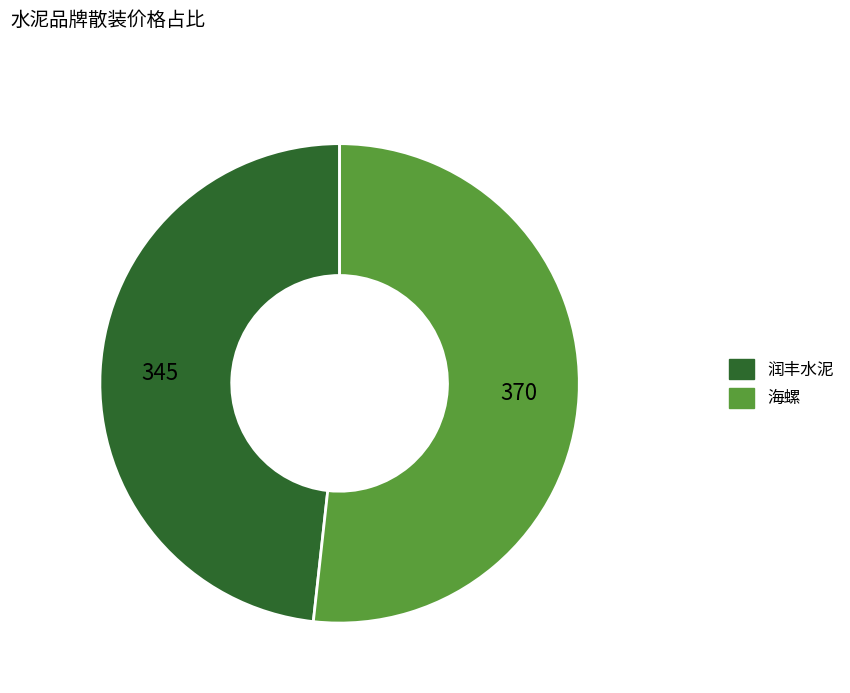

Between 海螺 and 润丰水泥, which is larger?

海螺